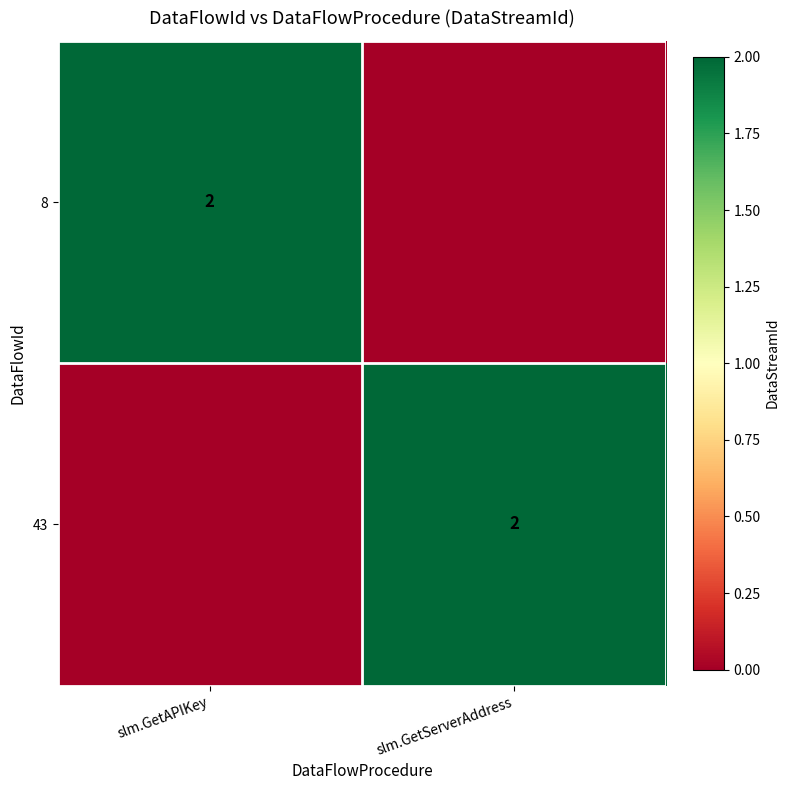

The 8 series shows 3 at slm.GetAPIKey. True or false?

False